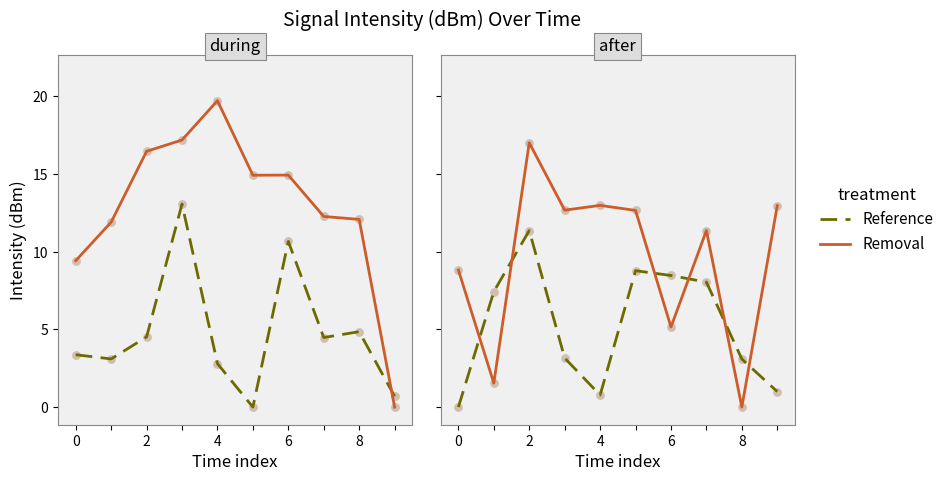

Which series contains the lowest Y value?

Reference